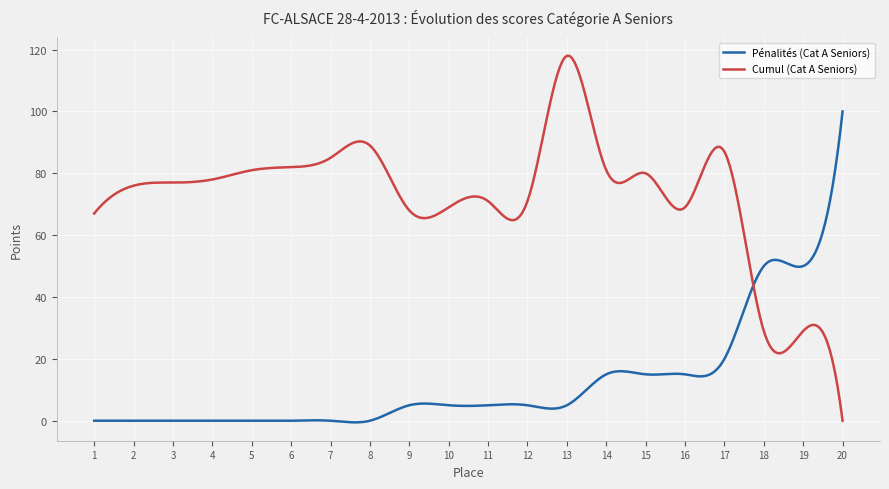

Which series has the widest spread of values?

Cumul (Cat A Seniors)